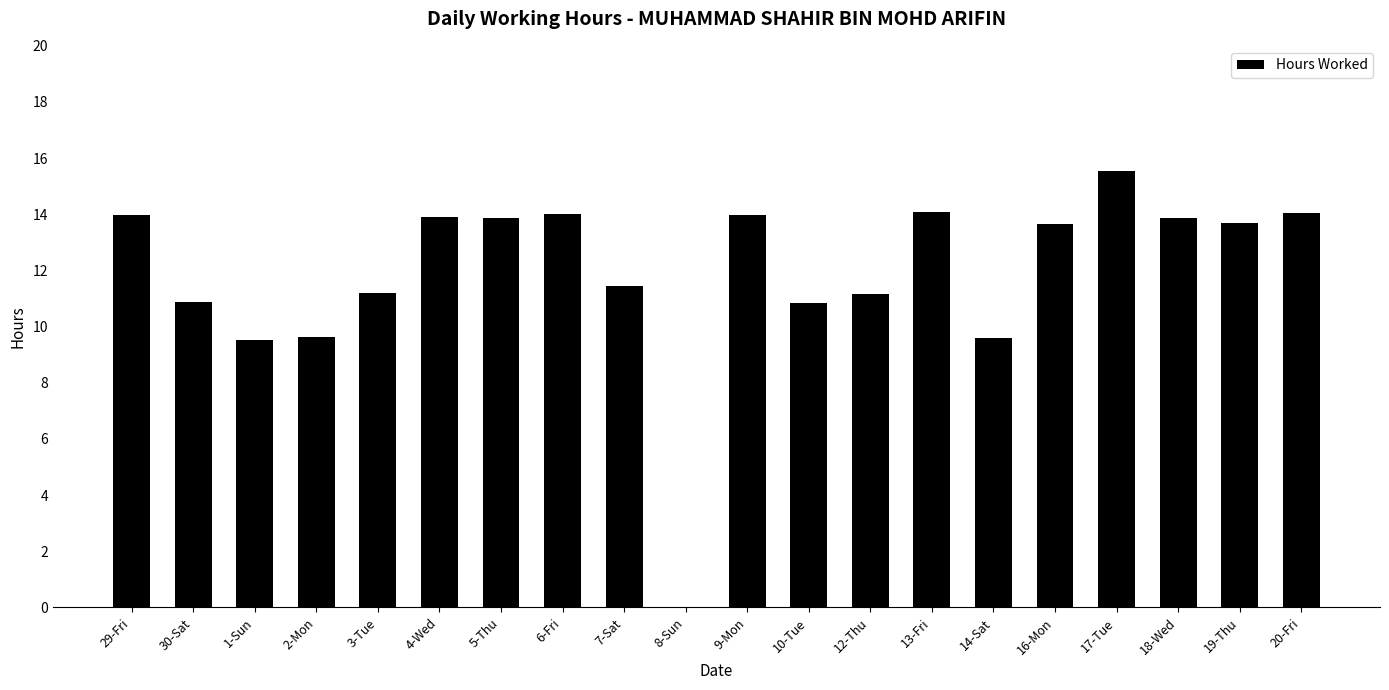

The chart shows a value of 9.5 at 1-Sun. True or false?

True